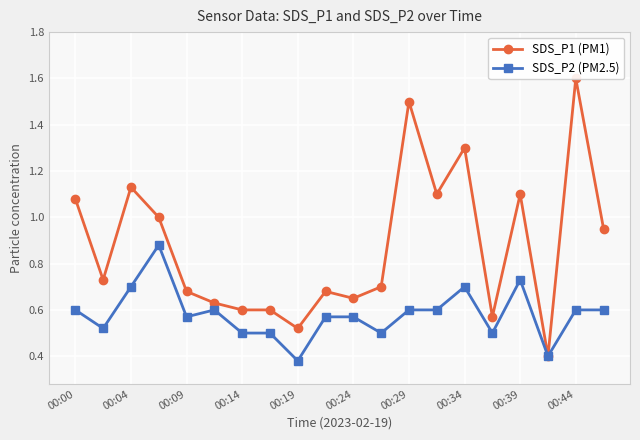

How many lines are shown in the chart?

2